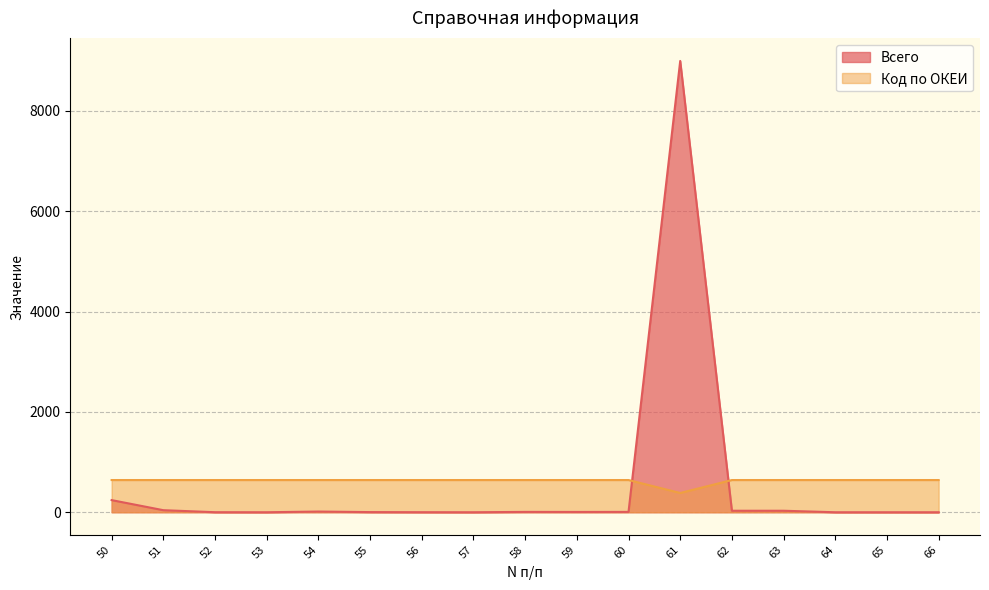

Where does the Всего series first go above 6?

50